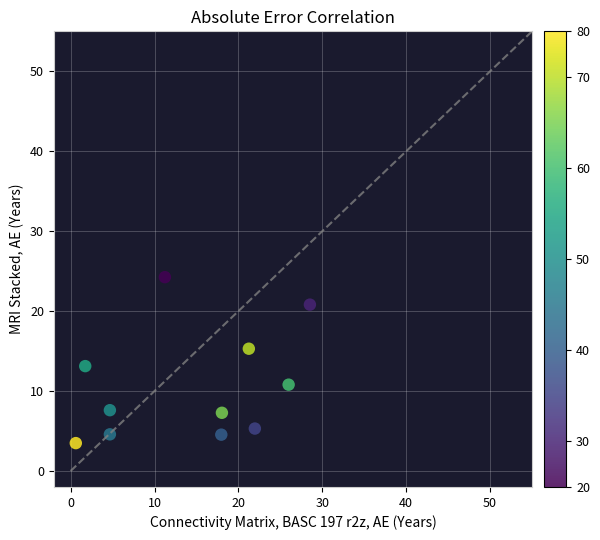

What is the range of Y values (max minus min)?

20.8